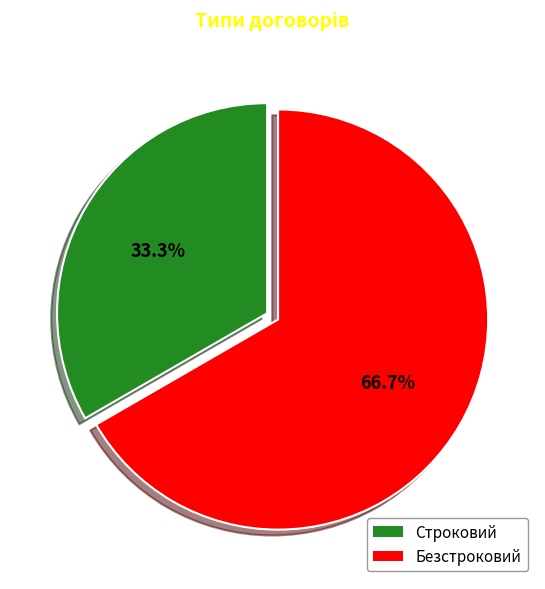

How many segments does this pie chart have?

2